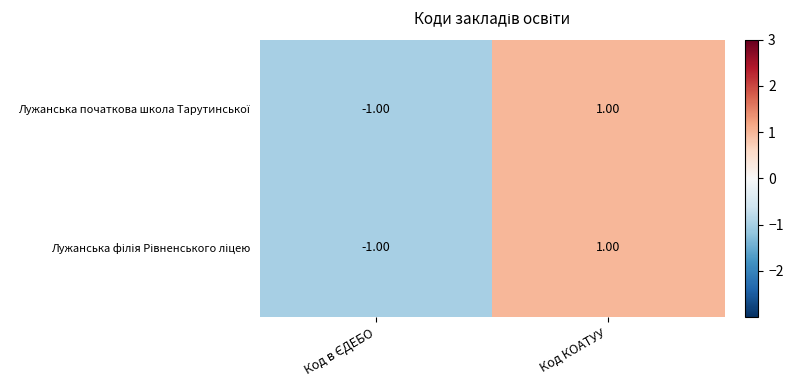

Which label corresponds to the largest value in the chart?

Код КОАТУУ